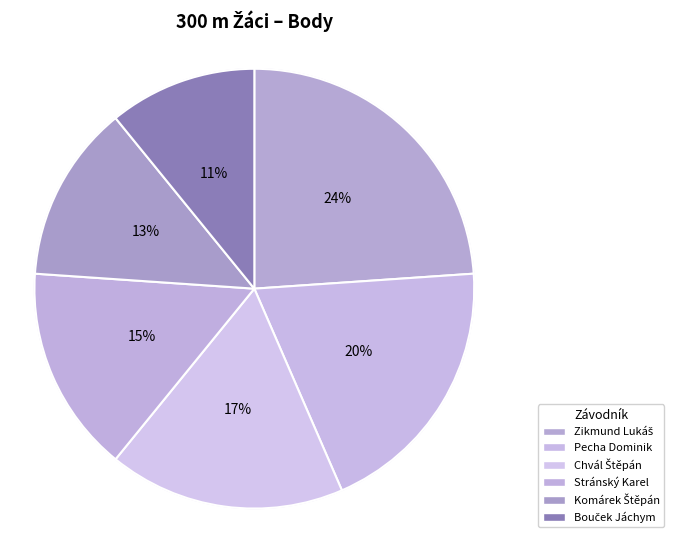

Which has a higher value, Bouček Jáchym or Pecha Dominik?

Pecha Dominik